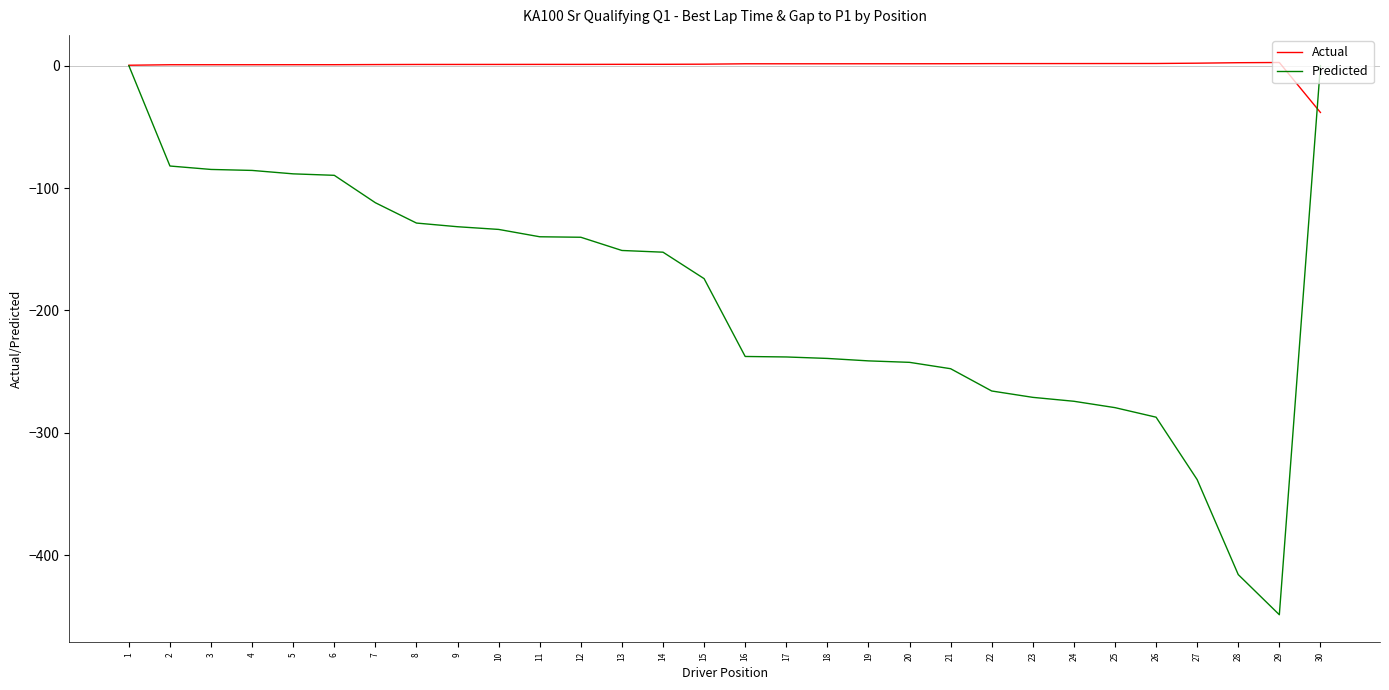

The Predicted series shows -311.6 at 30. True or false?

False